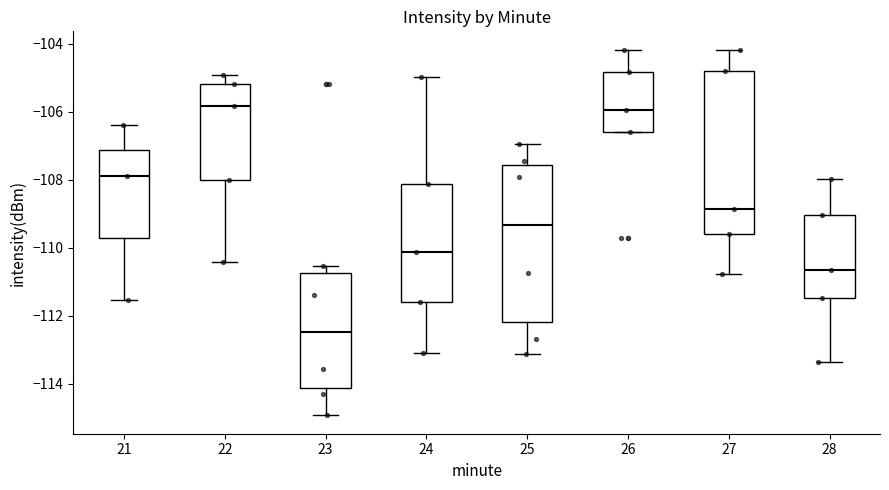

Reading left to right, transcribe this box plot: for each box, give where its median line is, the range the box spans, and where its two whiskers end, as read against the y-axis. The values are not printed on the chart, so give them approximately, as read against the axis.

21: median -107.8, box -109.6 to -107.2, whiskers -111.6 to -106.4
22: median -105.8, box -108.0 to -105.2, whiskers -110.4 to -105.0
23: median -112.4, box -114.2 to -110.8, whiskers -115.0 to -110.6
24: median -110.2, box -111.6 to -108.2, whiskers -113.0 to -105.0
25: median -109.4, box -112.2 to -107.6, whiskers -113.2 to -107.0
26: median -106.0, box -106.6 to -104.8, whiskers -106.6 to -104.2
27: median -108.8, box -109.6 to -104.8, whiskers -110.8 to -104.2
28: median -110.6, box -111.4 to -109.0, whiskers -113.4 to -108.0